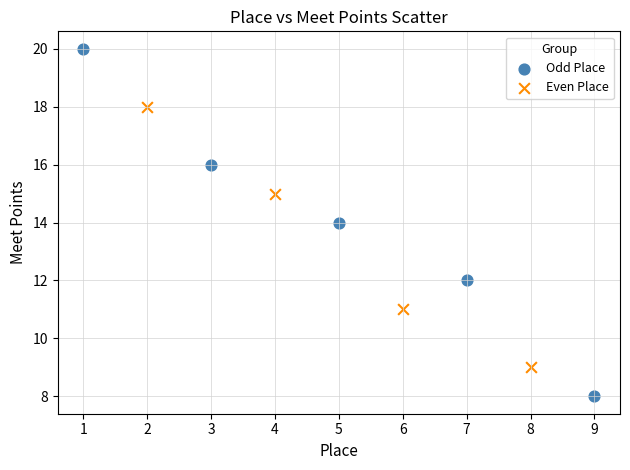

Which series reaches the minimum Y coordinate?

Odd Place